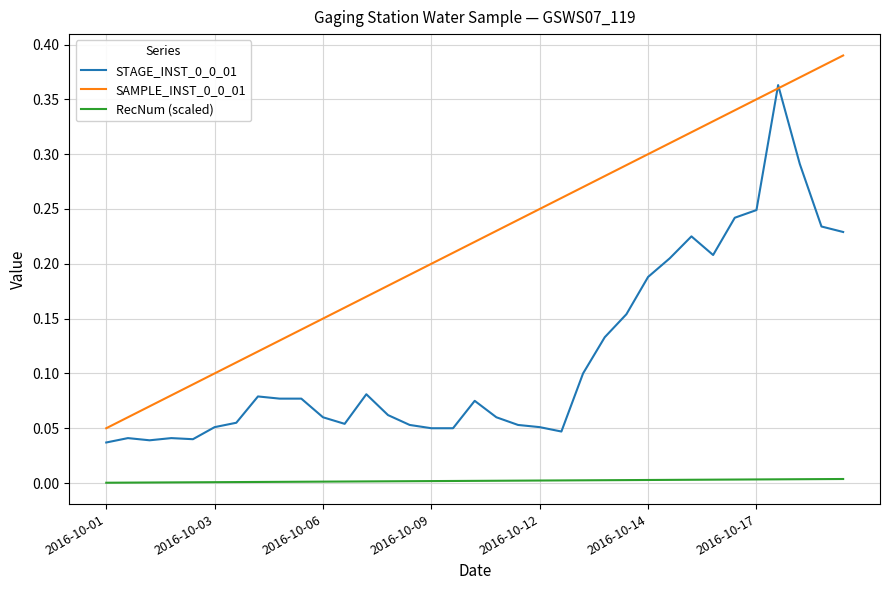

True or false: RecNum (scaled) and STAGE_INST_0_0_01 intersect in this chart.

False